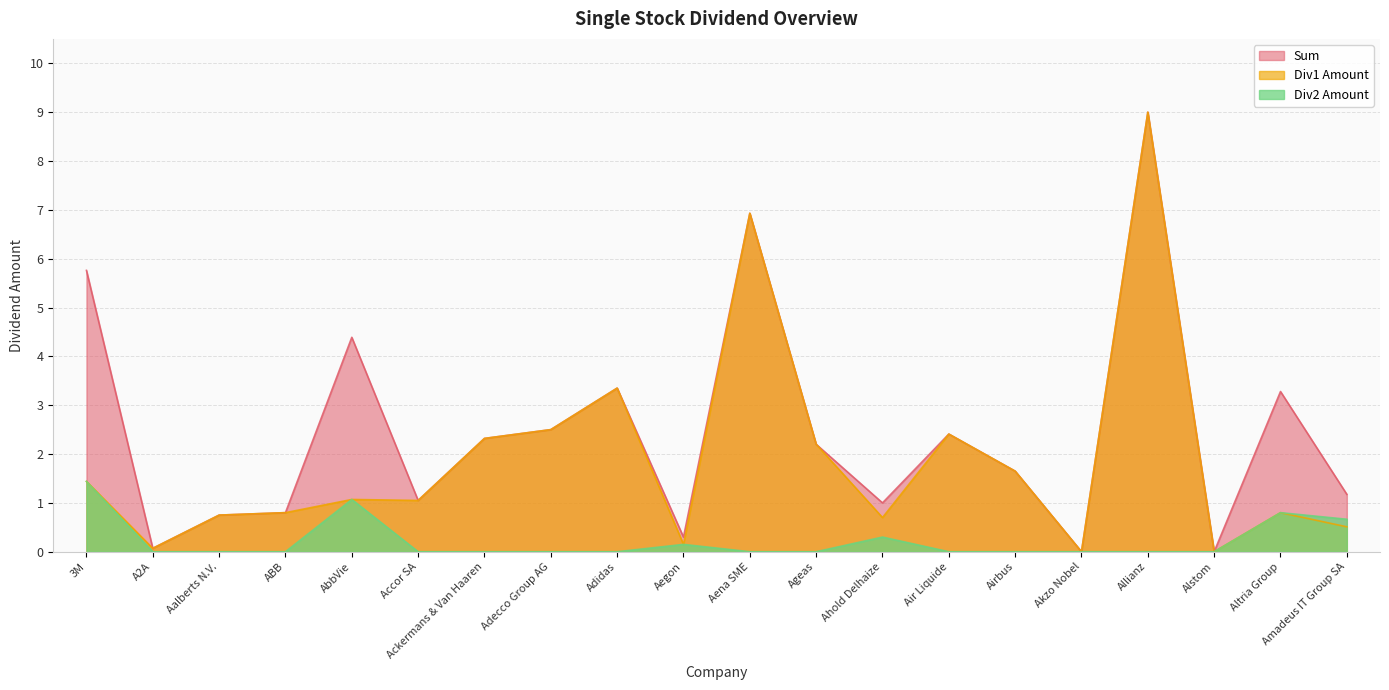

Between 3M and Adecco Group AG, which series saw the biggest shift?

Sum